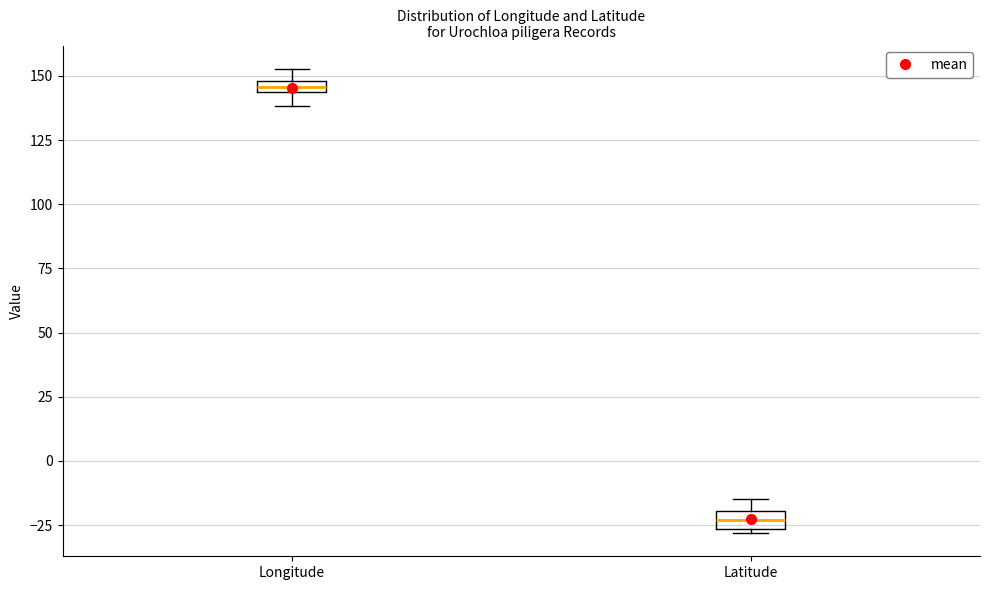

Where is the lower edge of the box for Latitude on the y-axis? The values are not printed on the chart, so give them approximately, as read against the axis.

-25